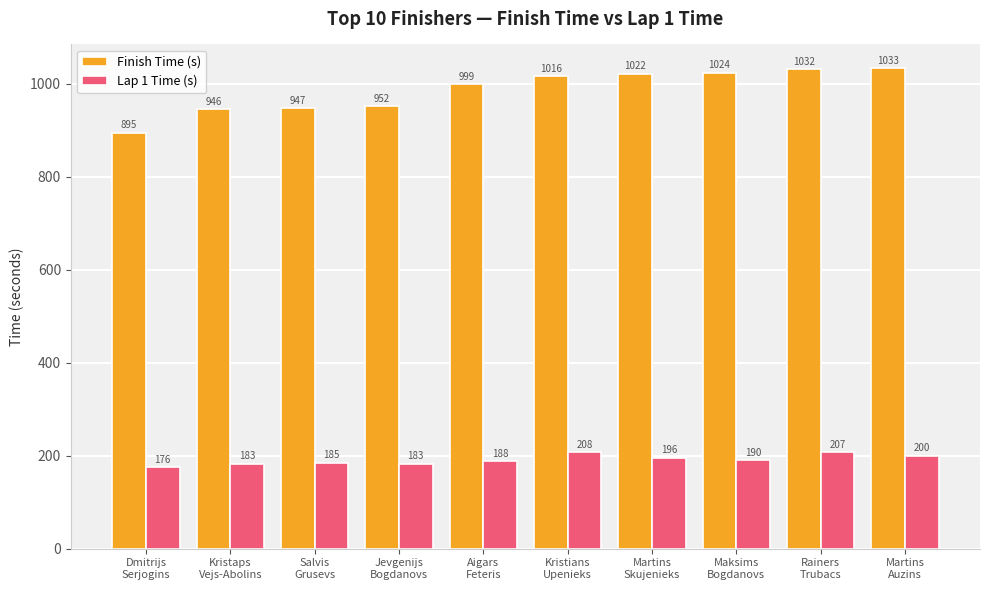

What is the value of the Finish Time (s) bar at the 6th from the left?

1016